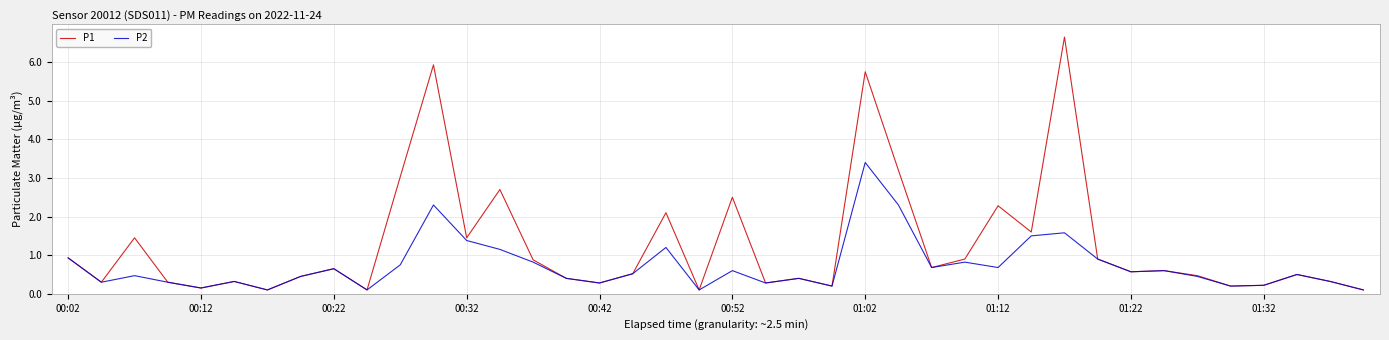

List the series in order of their overall mean, highest first.

P1, P2